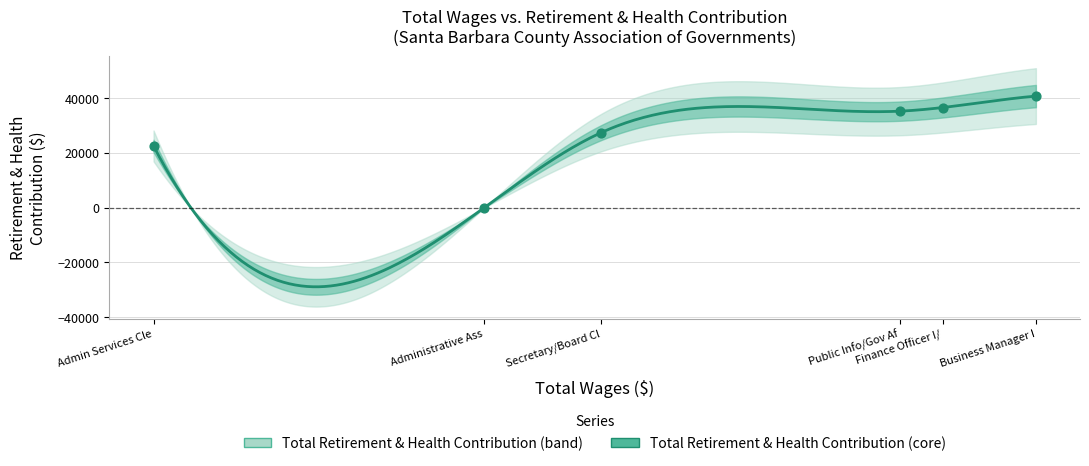

Is the value of Total Retirement & Health Contribution at Administrative Assistant greater than the value of Total Wages at Administrative Assistant?

No